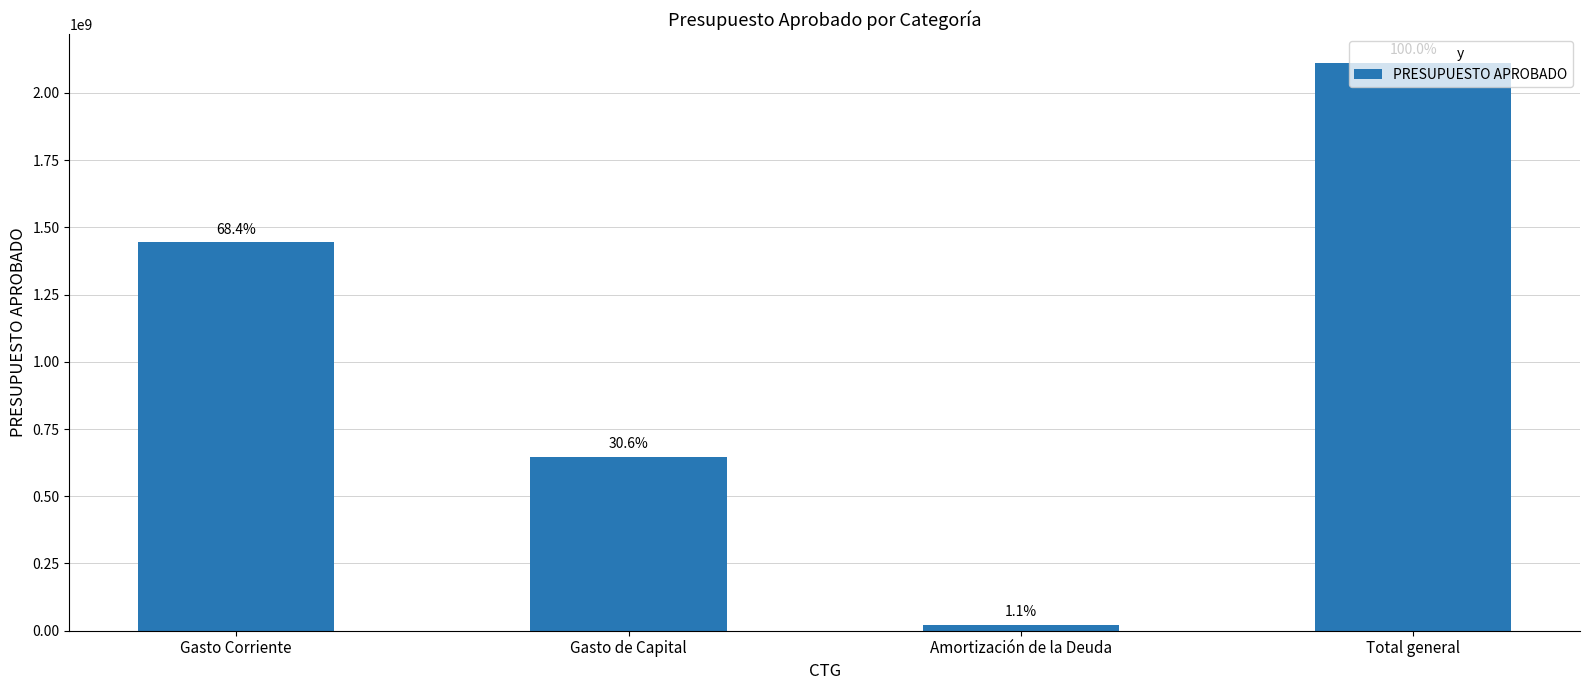

What is the smallest value displayed?

22464000.0